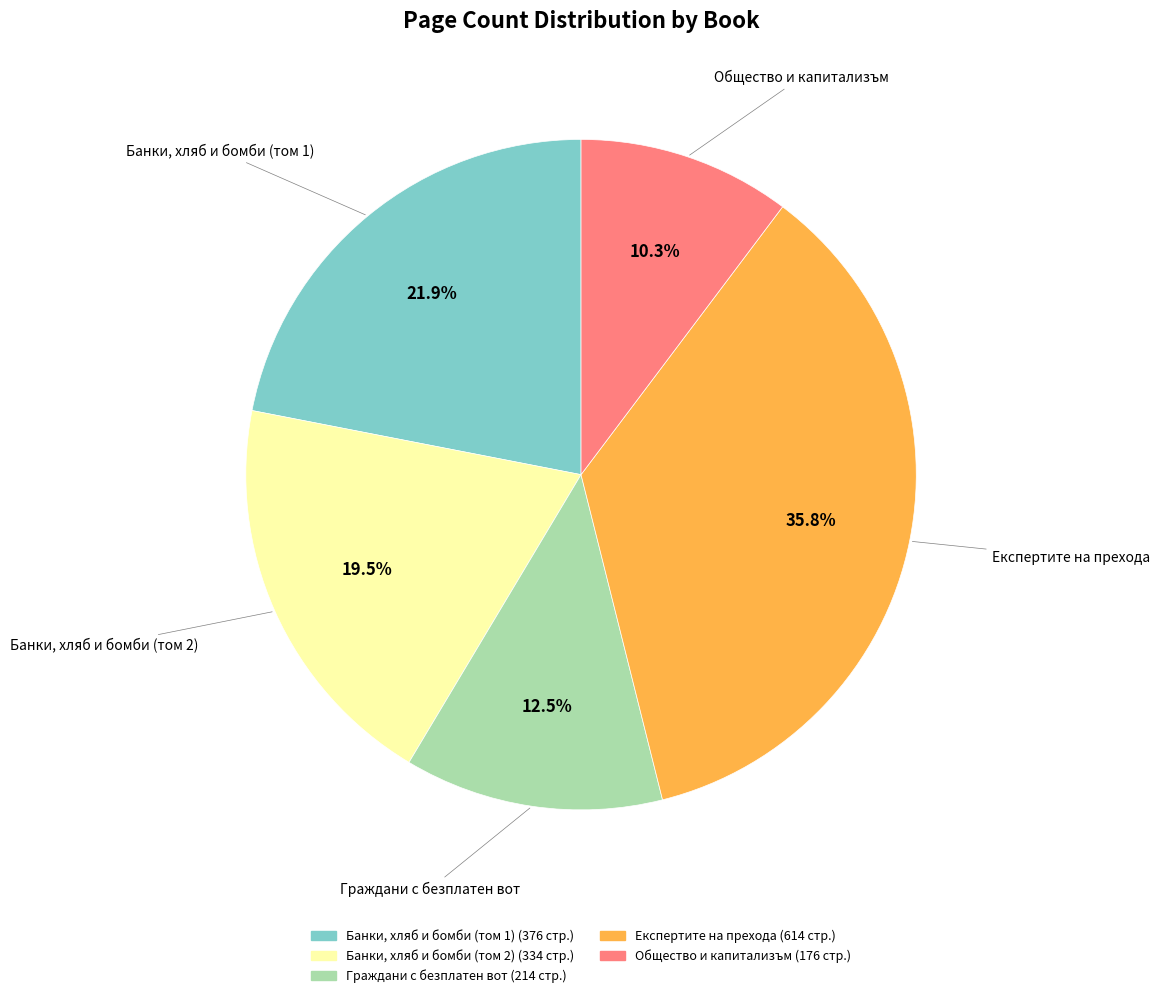

To the nearest percent, what is the difference between the largest and smallest slice percentages?

26%